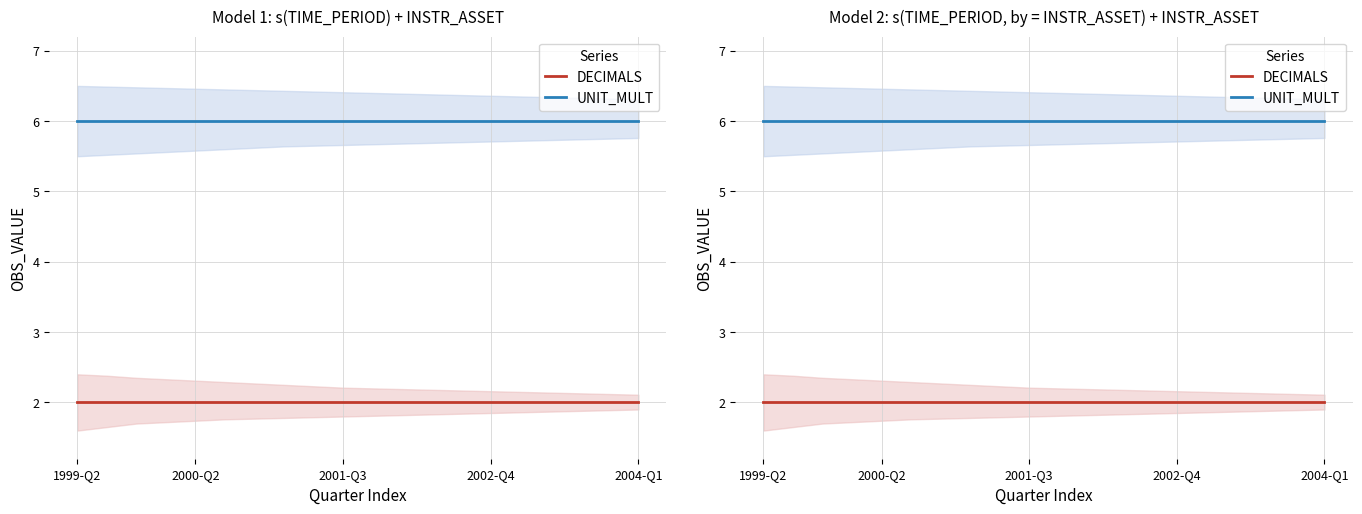

At which category is the sum across all series the highest?

1999-Q2